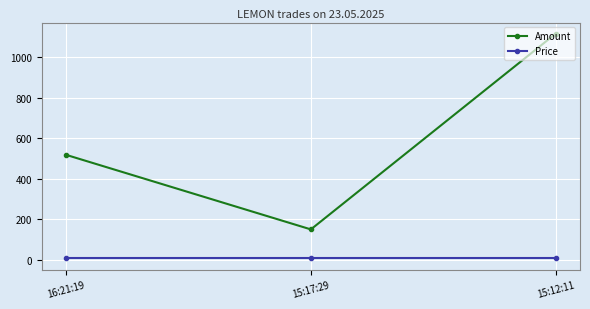

Which series has the largest range (max minus min)?

Amount